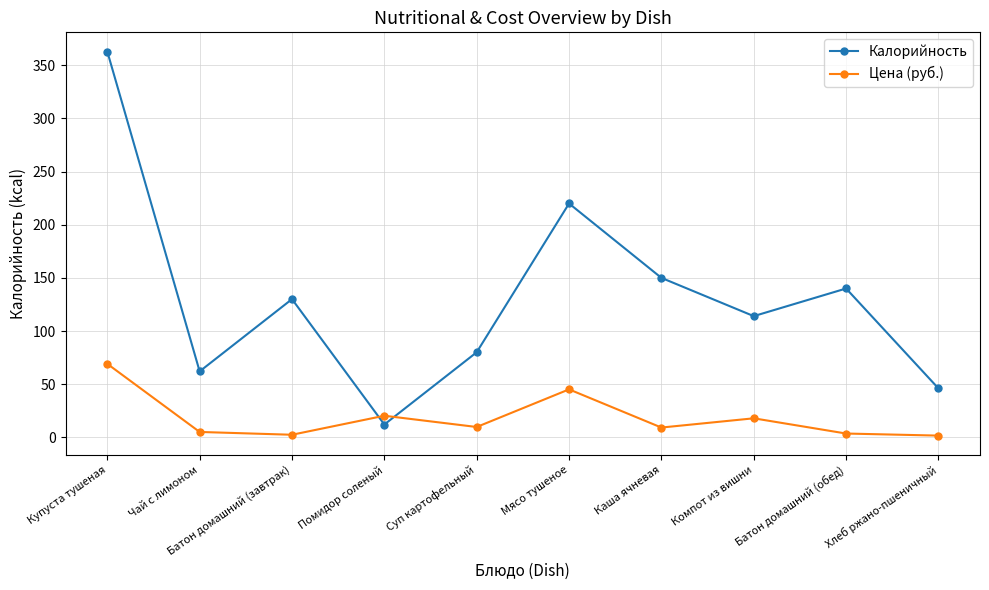

What position from the right is Компот из вишни?

3